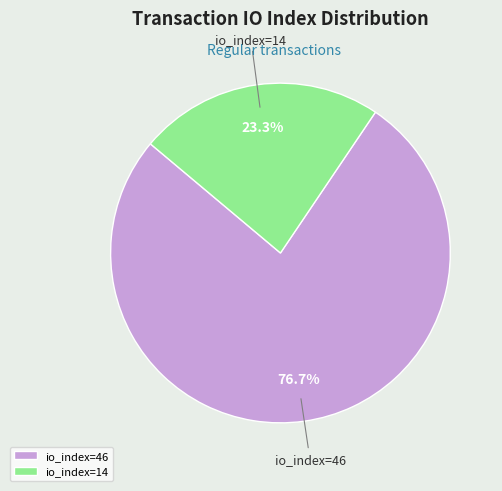

How many segments does this pie chart have?

2